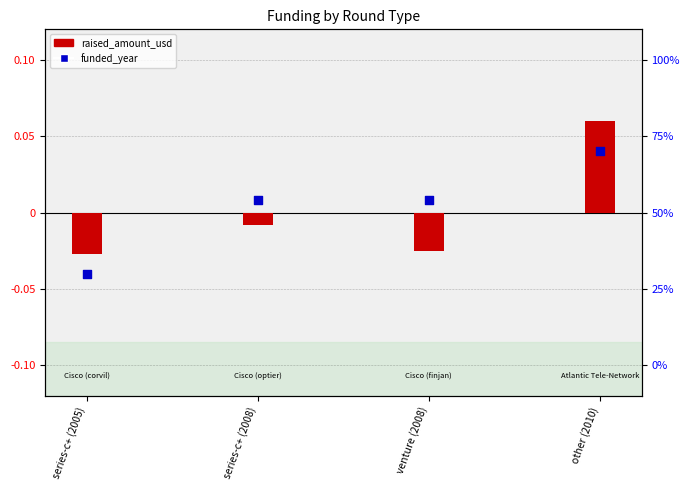

At how many categories does at least one series exceed 0?

3